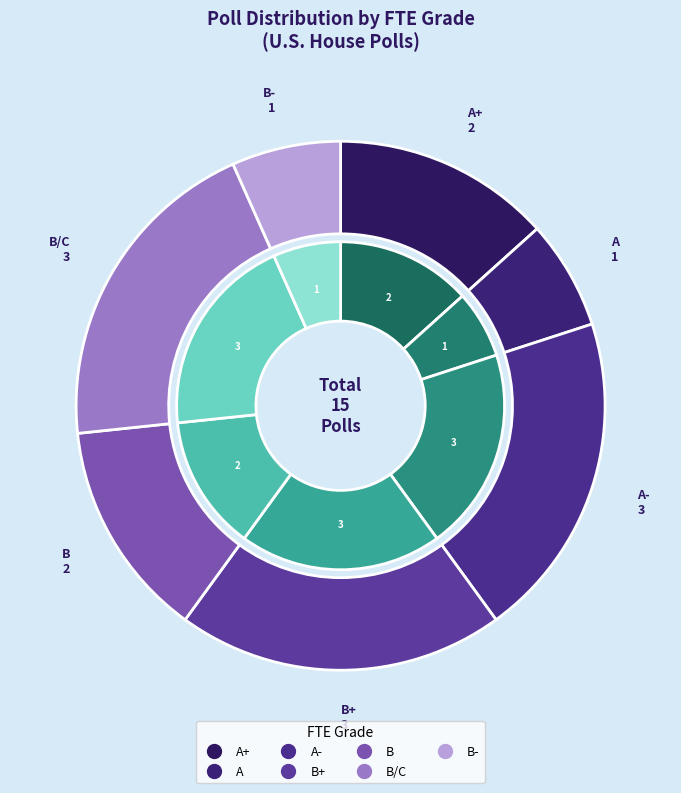

Does B/C account for over 50% of the chart?

No